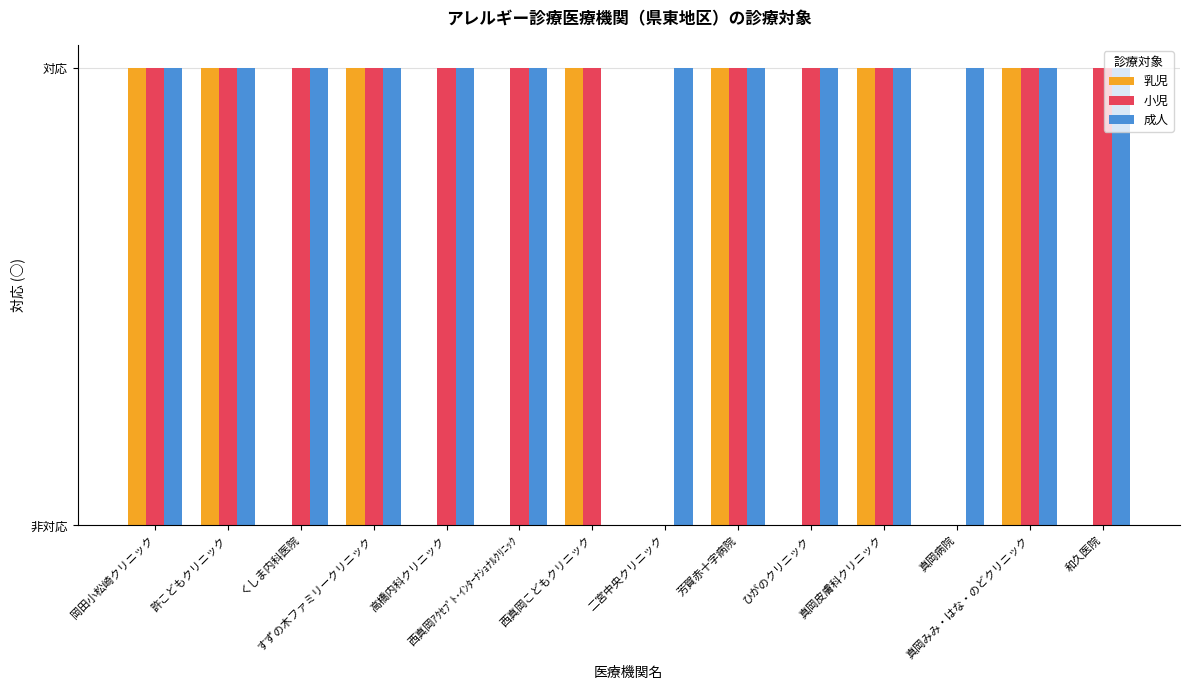

Is the value of 成人 at ひがのクリニック greater than the value of 乳児 at 真岡皮膚科クリニック?

No